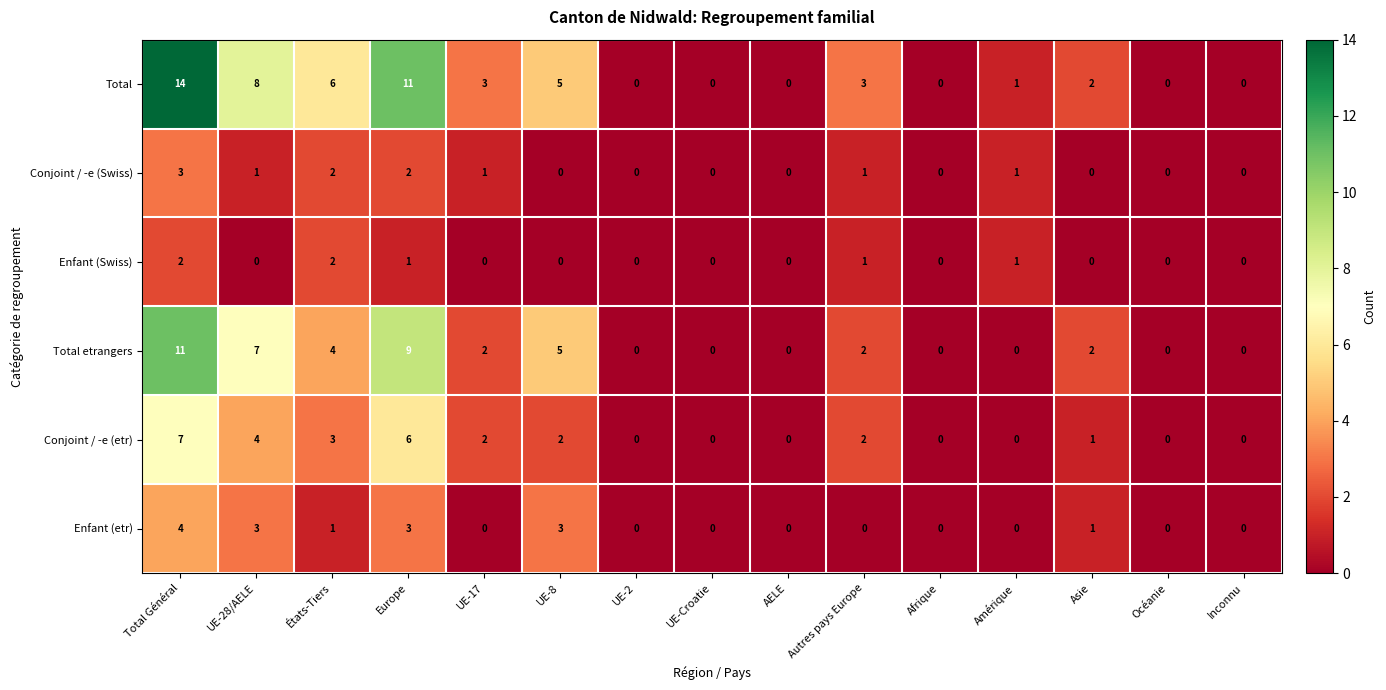

Which series has the largest total across all categories?

Total